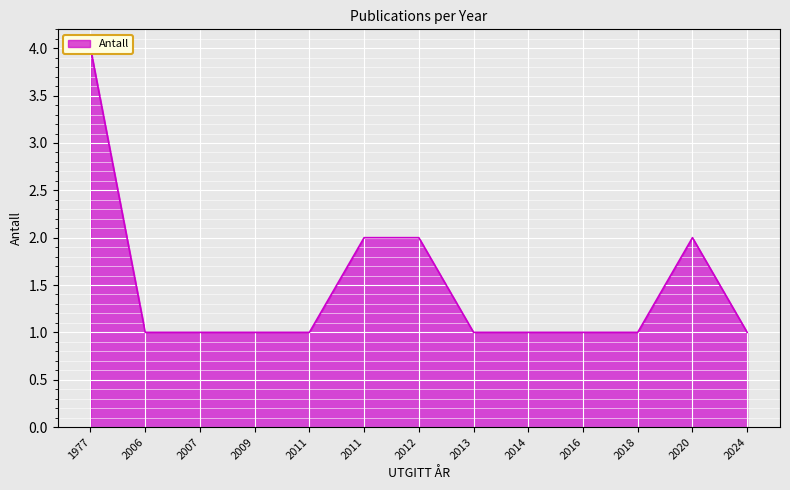

Which label corresponds to the largest value in the chart?

1977